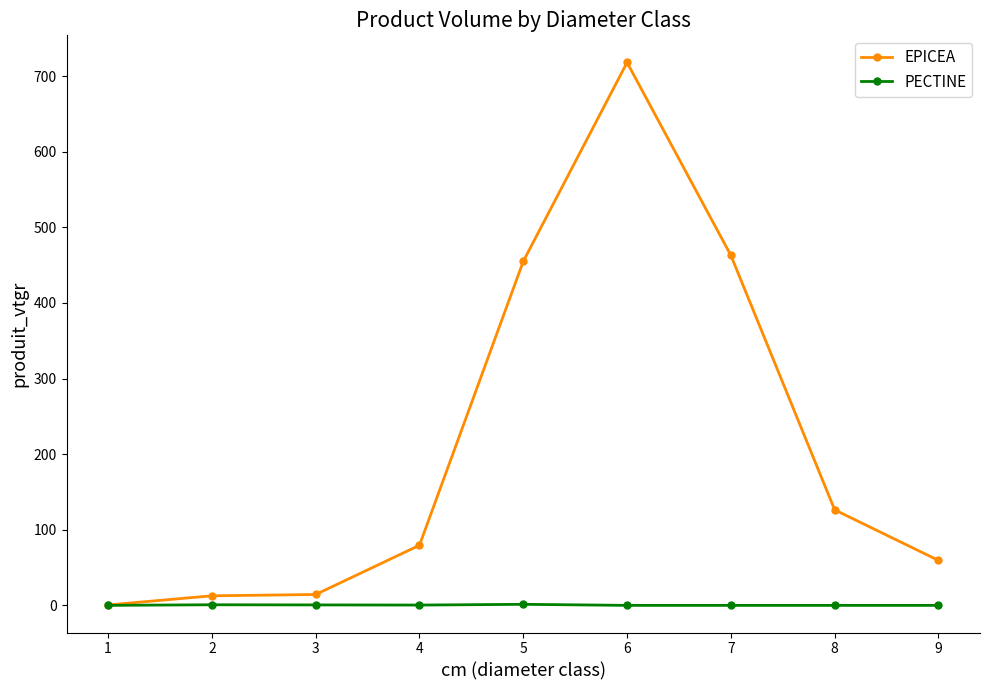

What are all the series names shown in the legend?

EPICEA, PECTINE